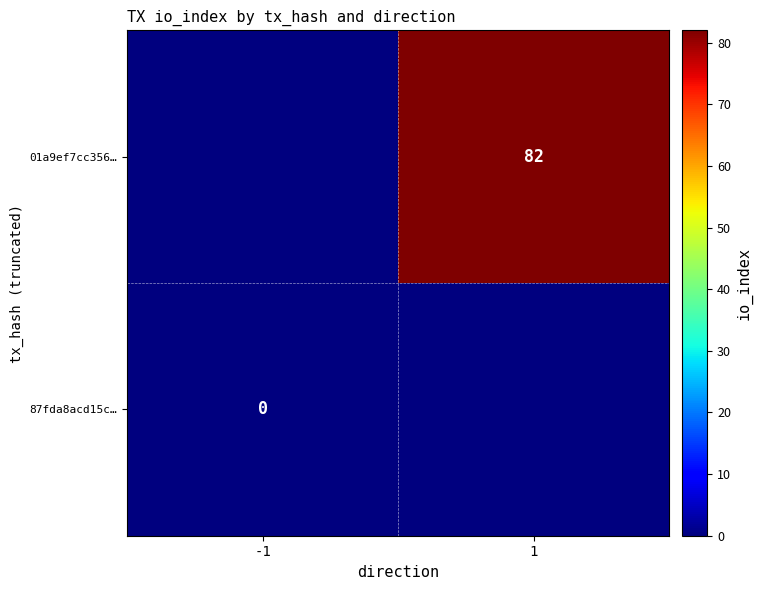

How many series are shown in this chart?

2